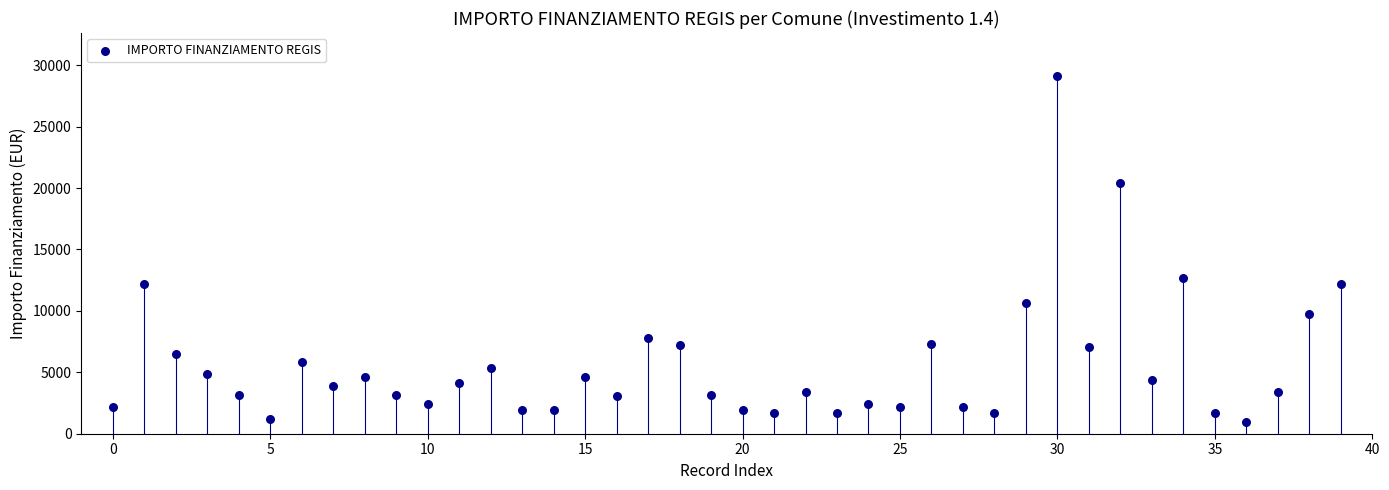

What Y value in the scatter plot is closest to 15046?

12691